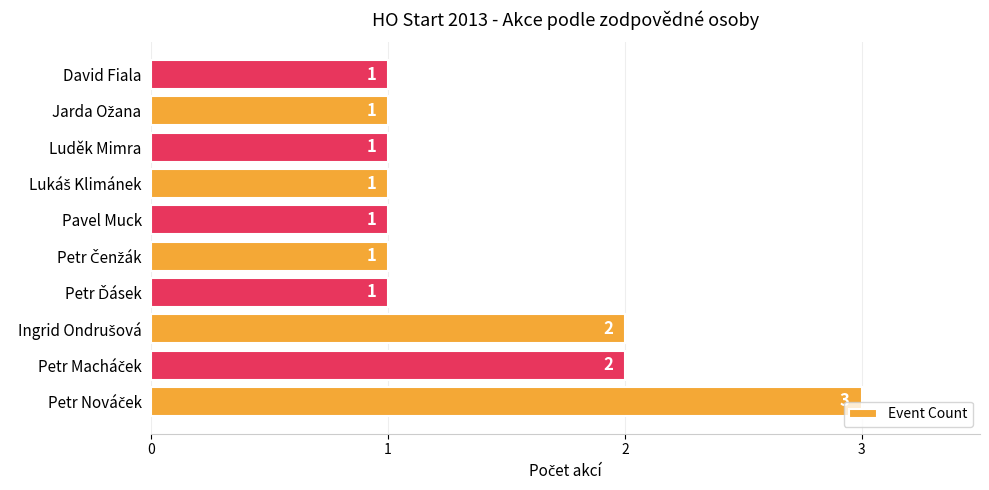

What is the greatest value displayed?

3